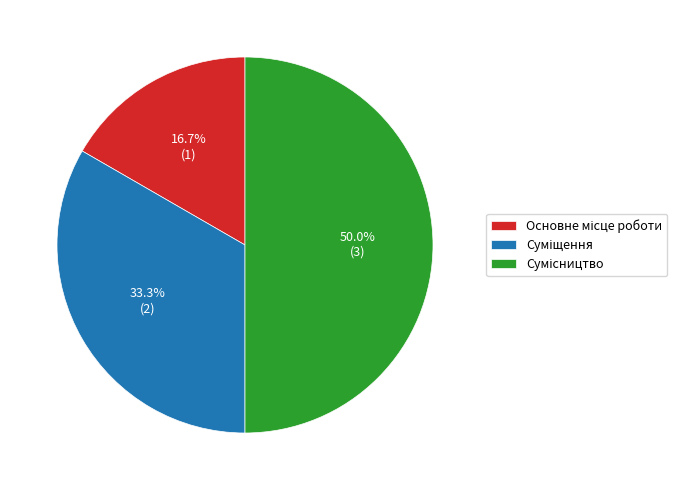

Does Сумісництво represent more than half of the total?

No